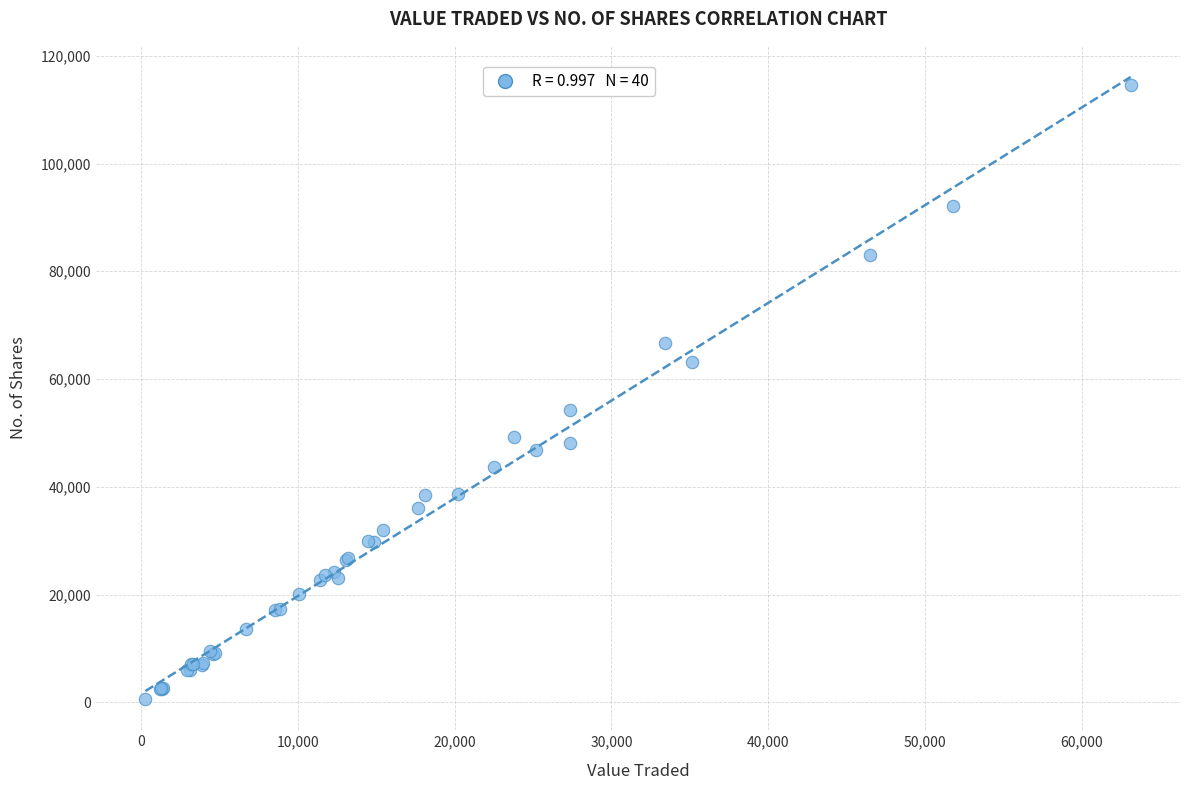

What Y value in the scatter plot is closest to 57604?

54295